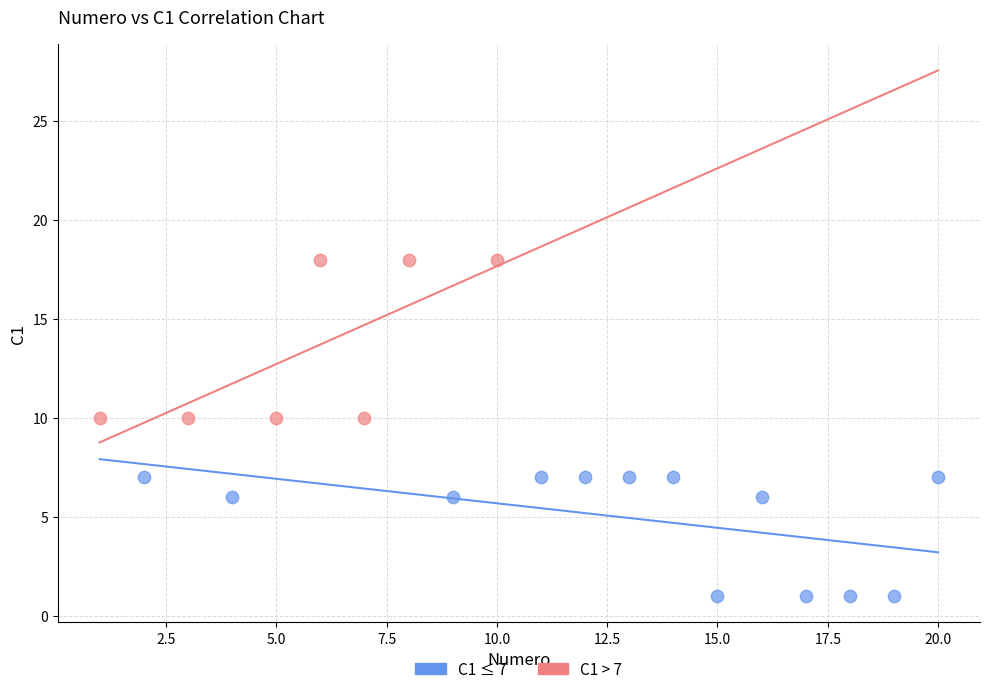

Which series has the largest Y range (max minus min)?

C1 > 7